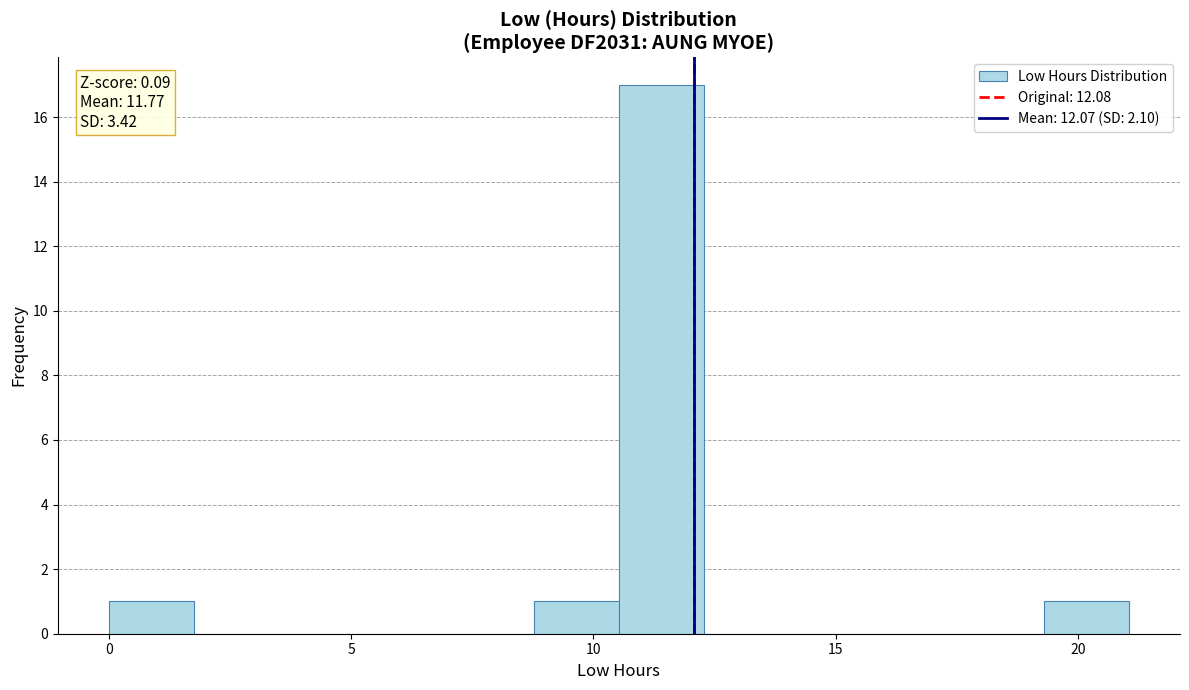

Read against the x-axis, roughly where is the centre of the tallest bar?

11.5